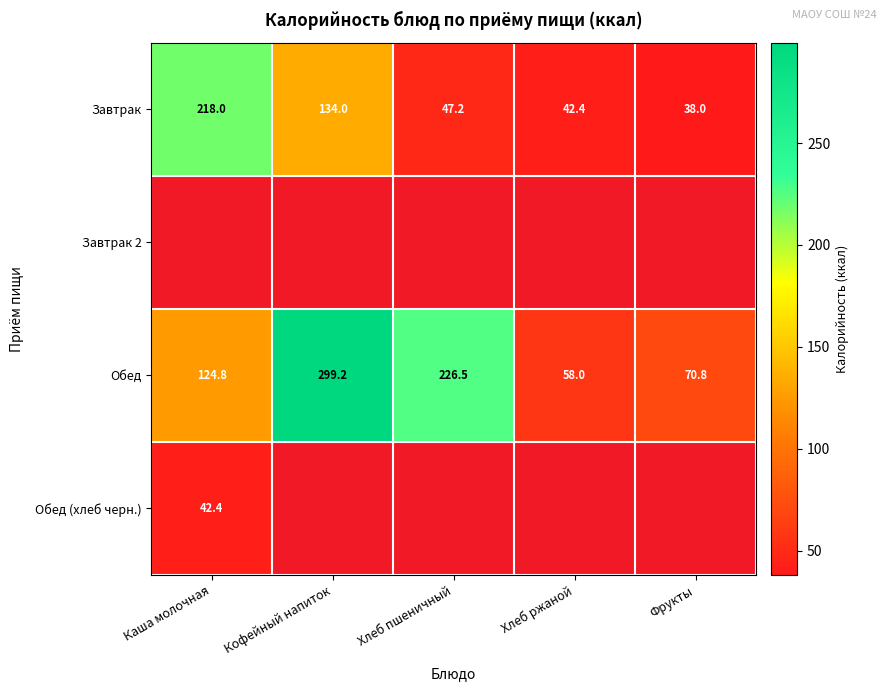

At how many categories does at least one series exceed 291?

1